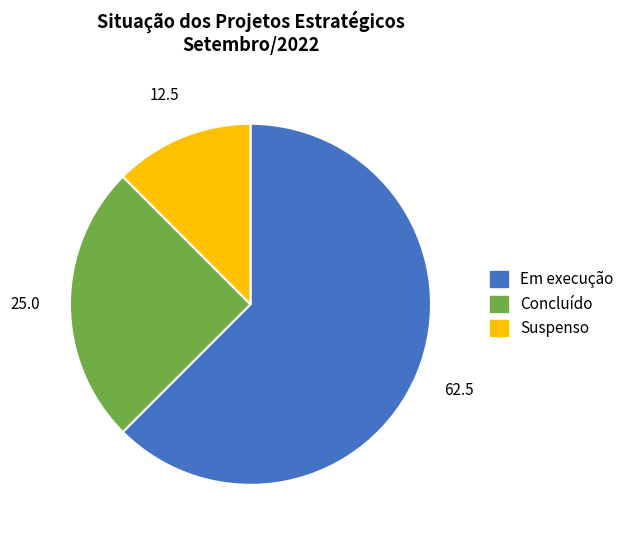

Between Em execução and Concluído, which is larger?

Em execução